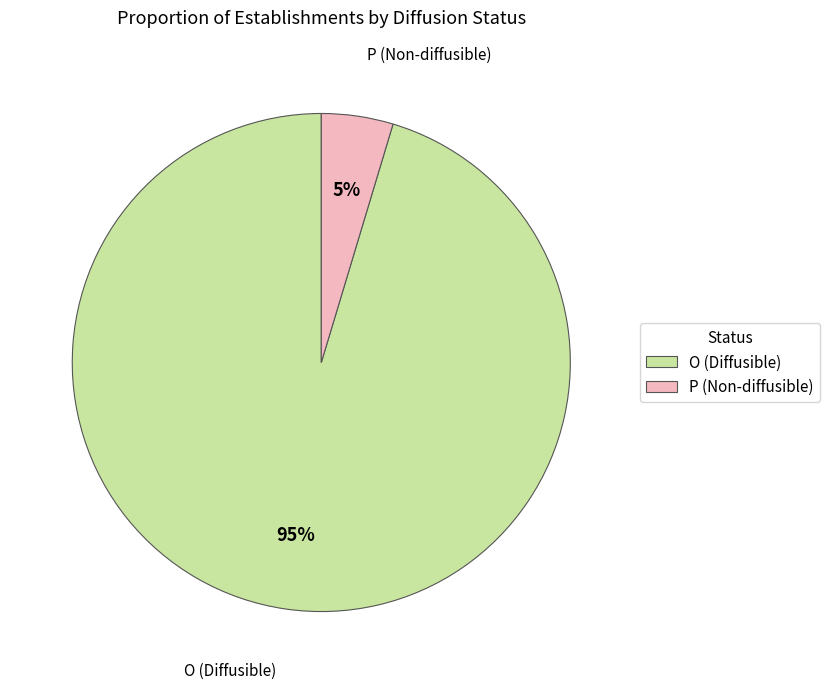

Does any single category account for the majority?

Yes